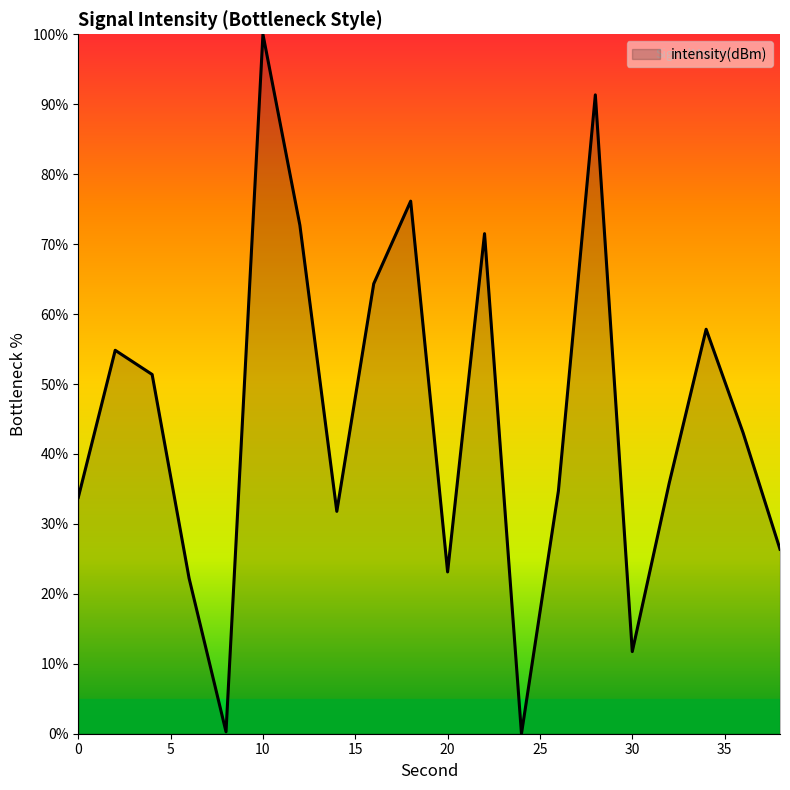

What is the difference between the maximum and minimum values?

100.0